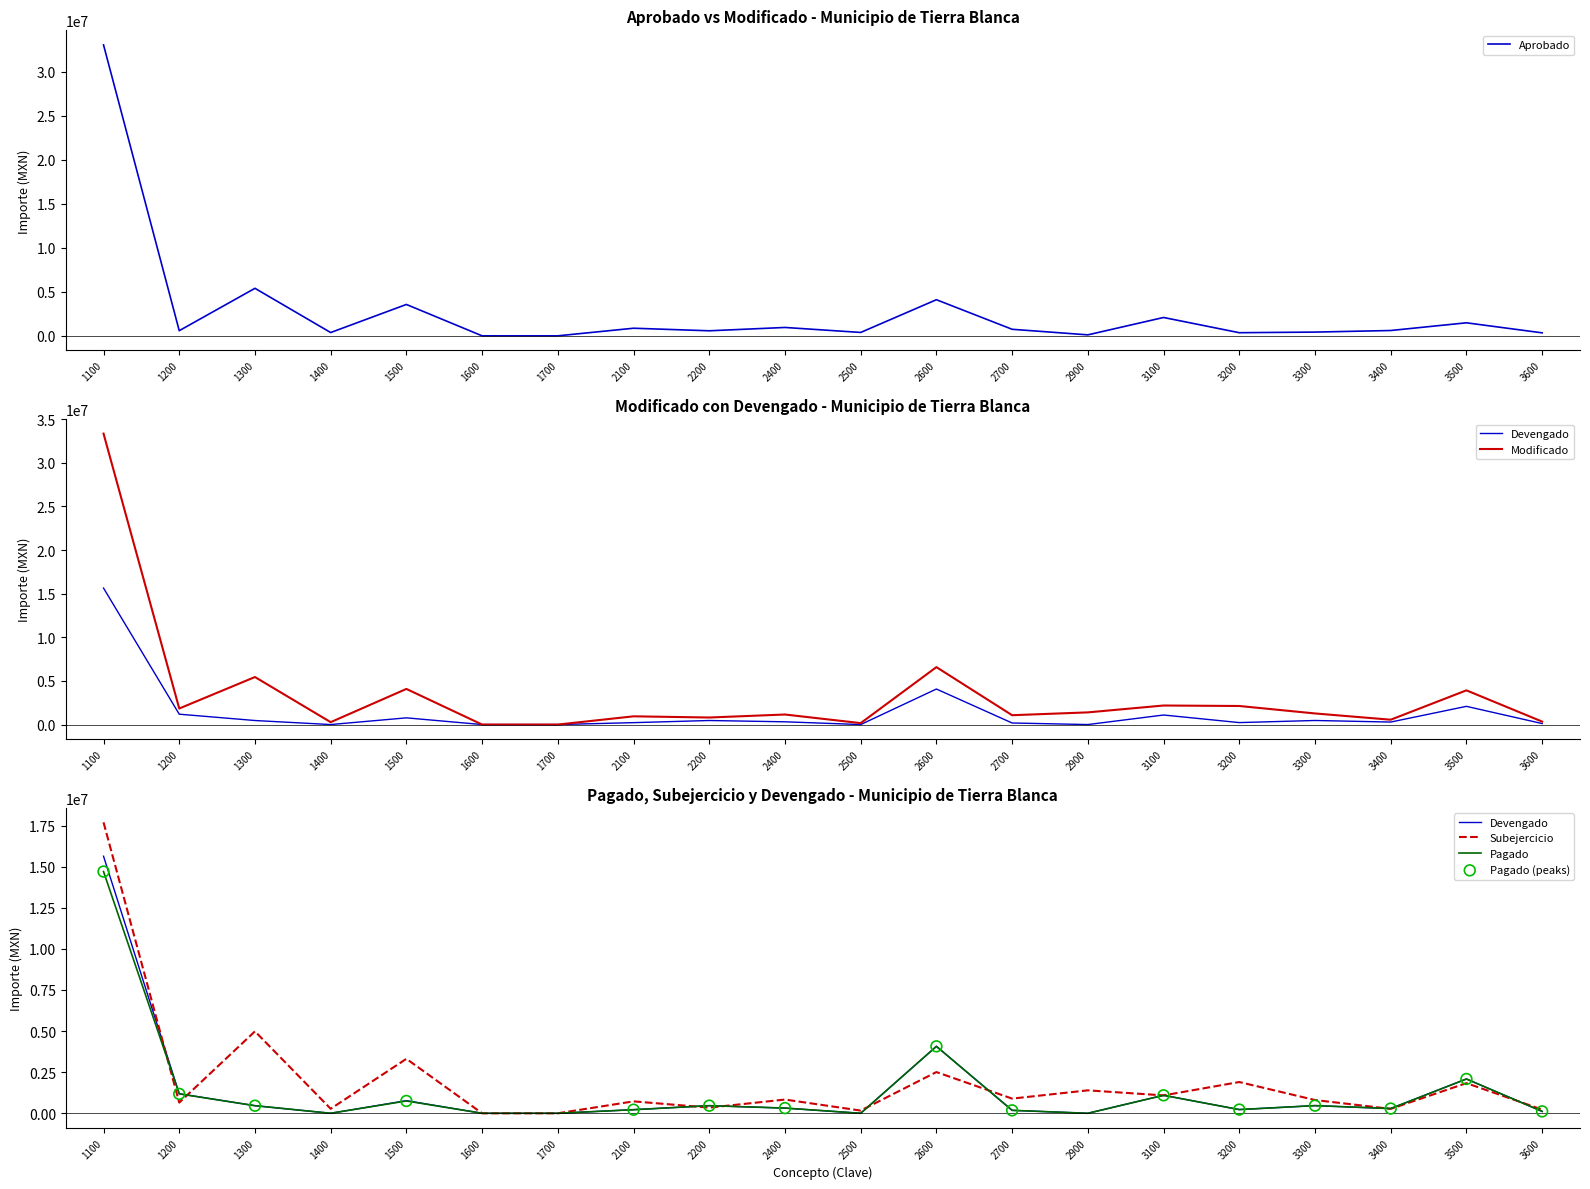

At how many categories does at least one series exceed 17871459?

1